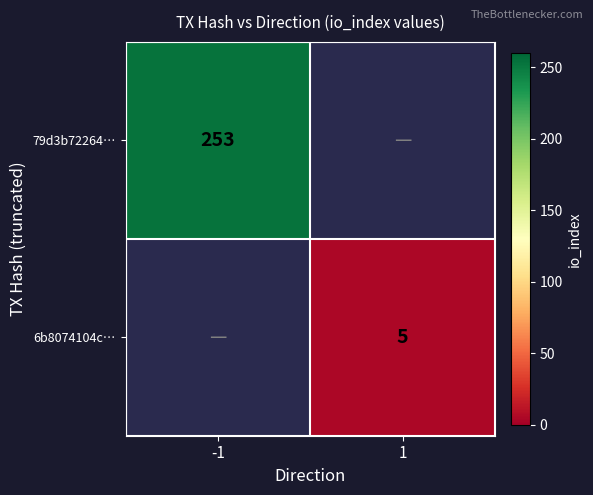

Which label corresponds to the largest value in the chart?

-1